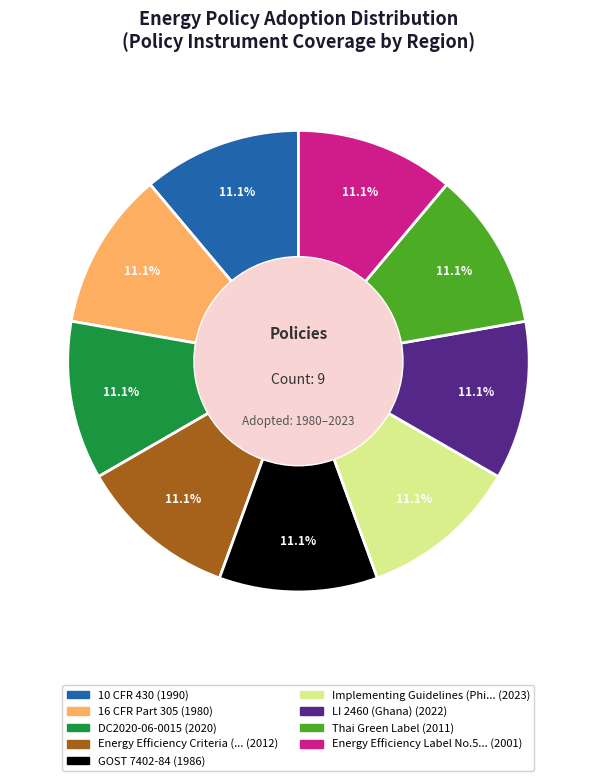

Count the number of slices in the pie.

9